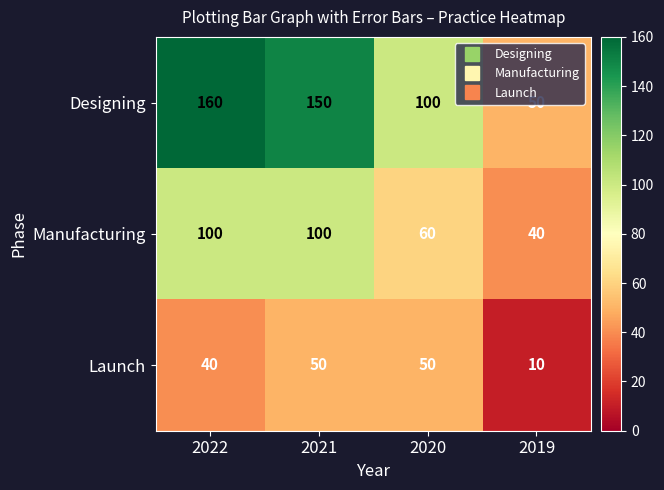

The value of Launch at 2019 is 10. True or false?

True